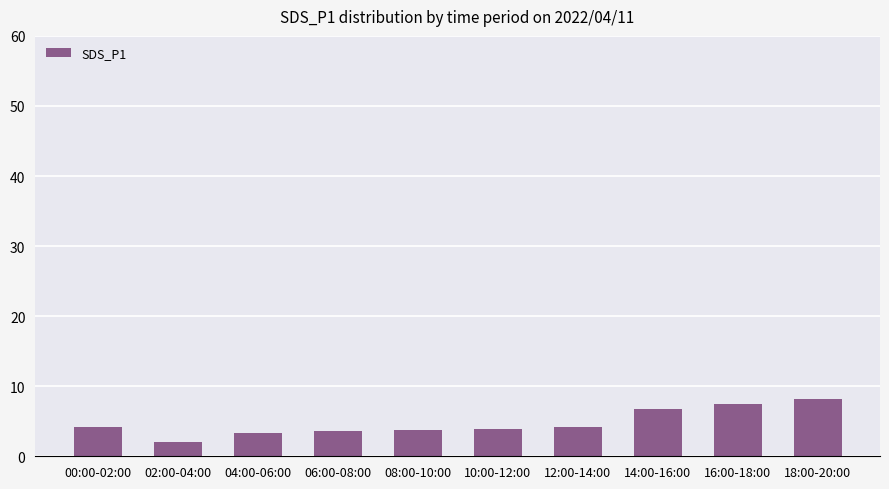

Does the chart contain stacked bars?

No